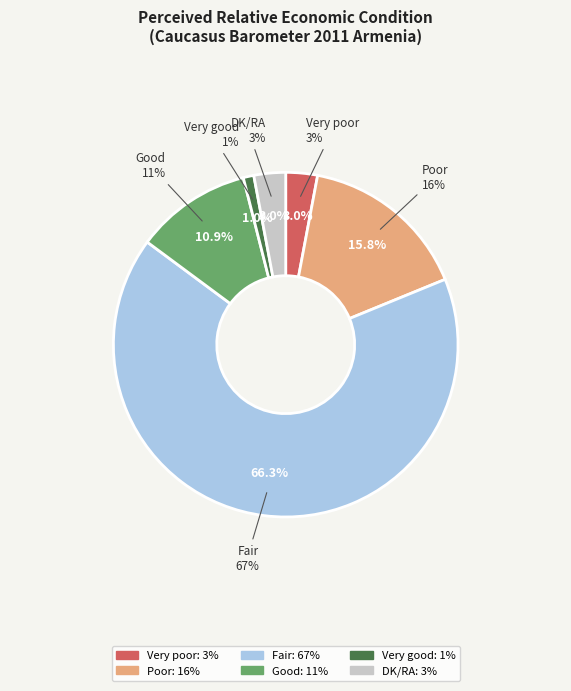

Which has a higher value, Poor or Very poor?

Poor